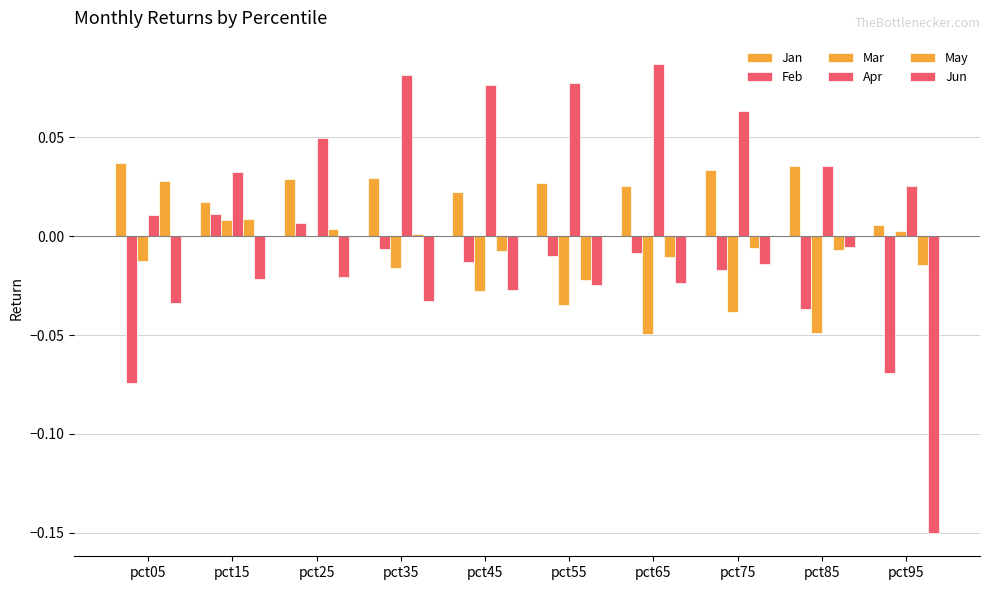

How many positive values does the Feb series have?

2